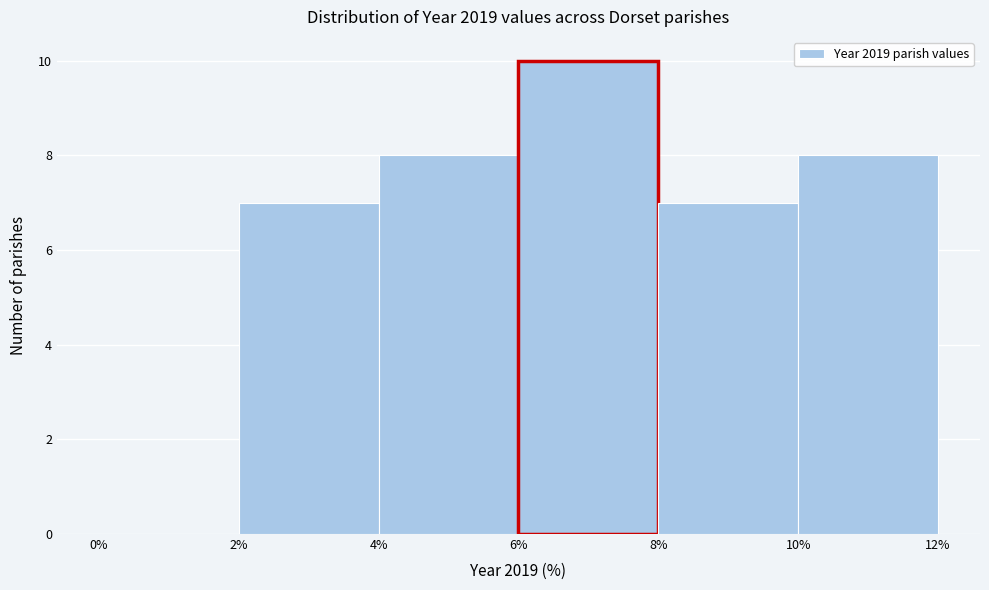

What is the height of the bar covering 2% to 4% on the x-axis? The values are not printed on the chart, so give them approximately, as read against the axis.

7